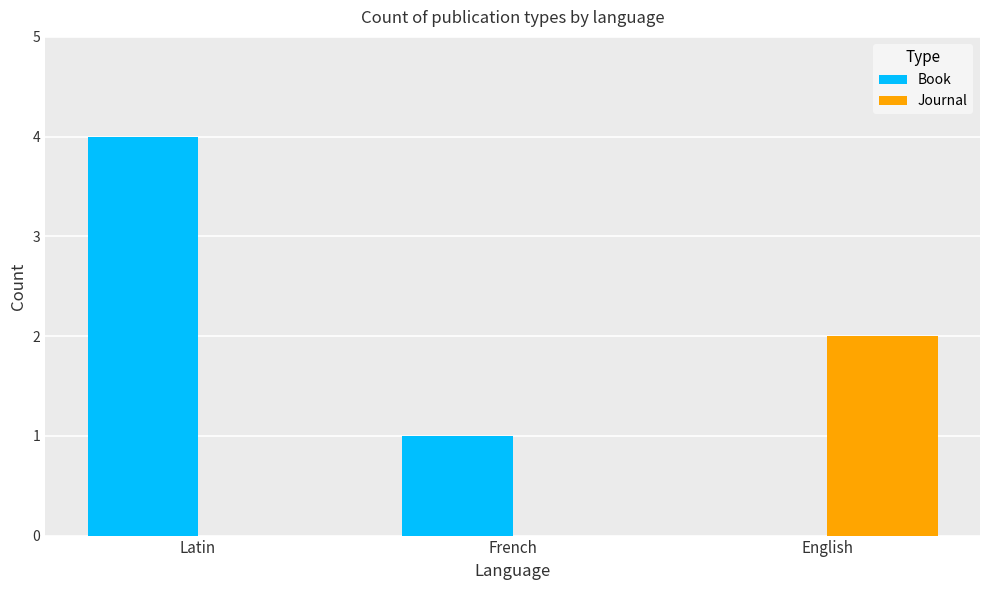

What is the sum of all Book values?

5